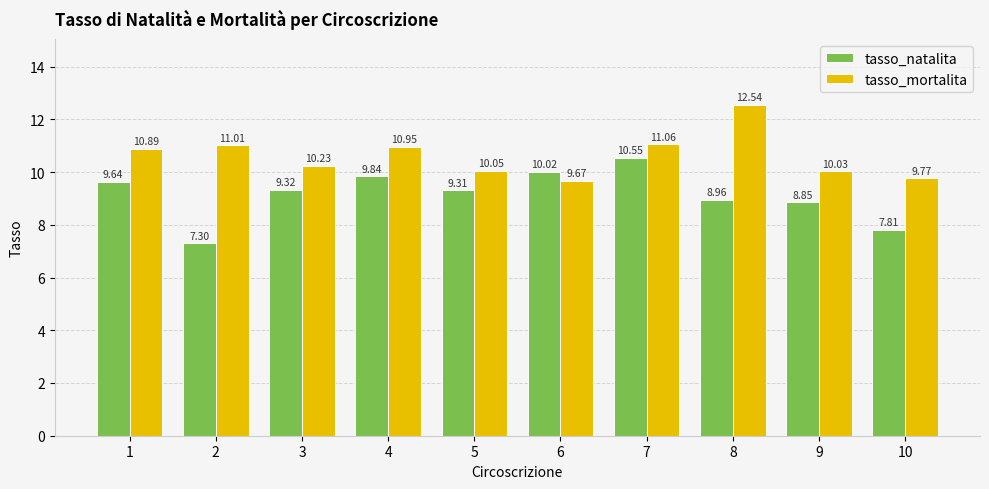

What is the difference between the maximum and second lowest values in the tasso_mortalita series?

2.8